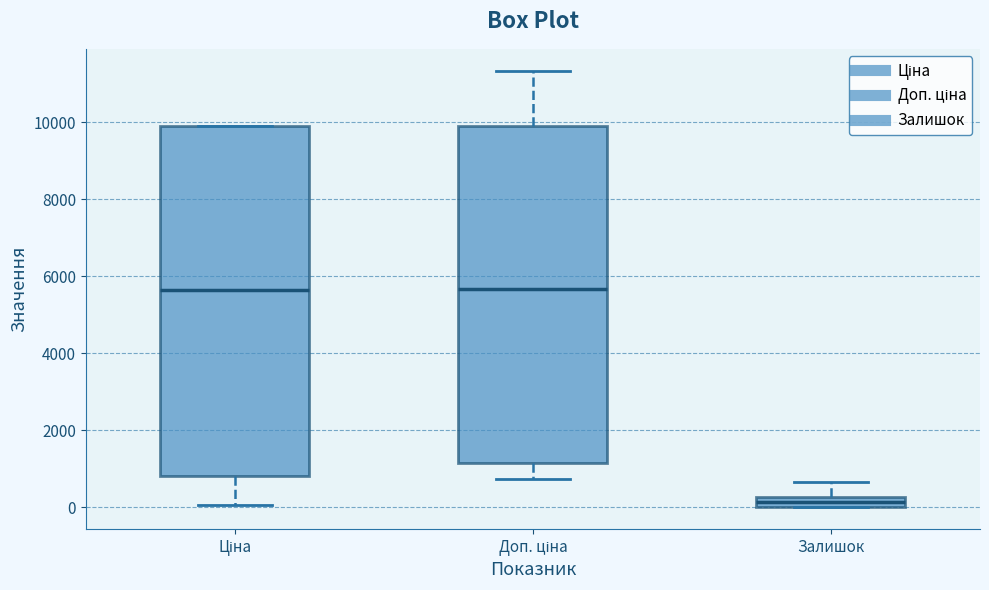

Which box is the tallest, from its lower edge to its upper edge?

Ціна